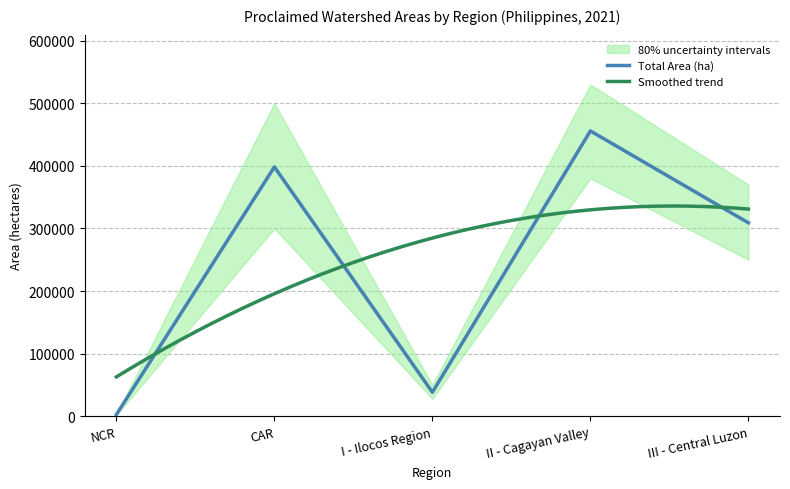

How many interior local valleys (lower than both neighbors) does the data have?

1